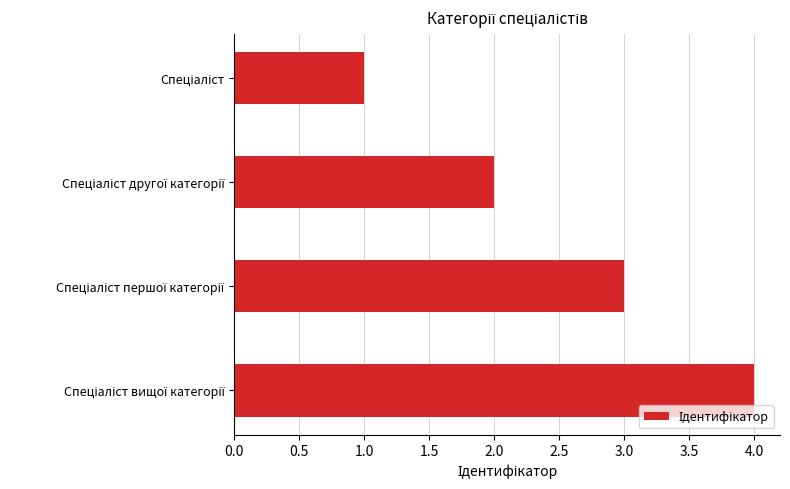

What is the maximum value shown in the chart?

4